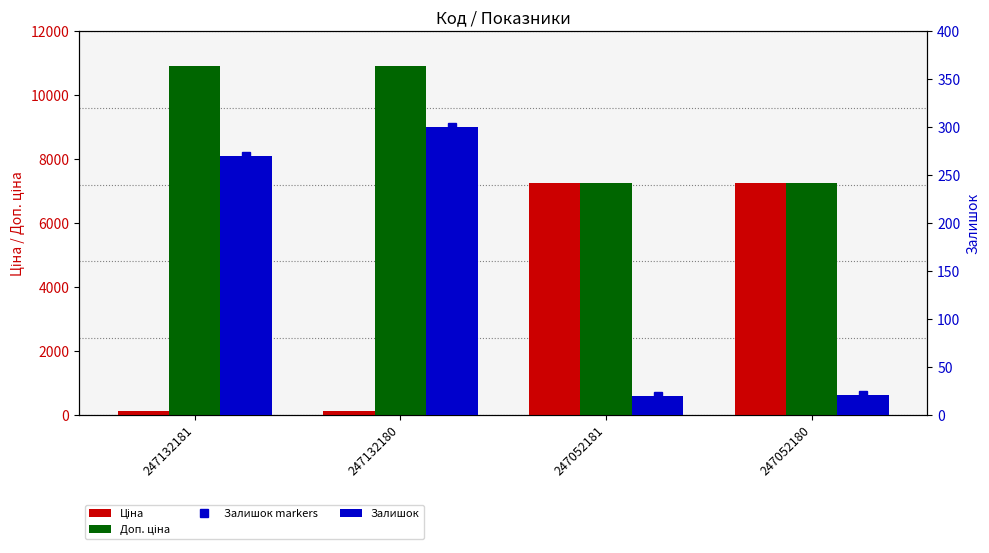

What is the spread (max minus min) of values at 247052181?

7238.9